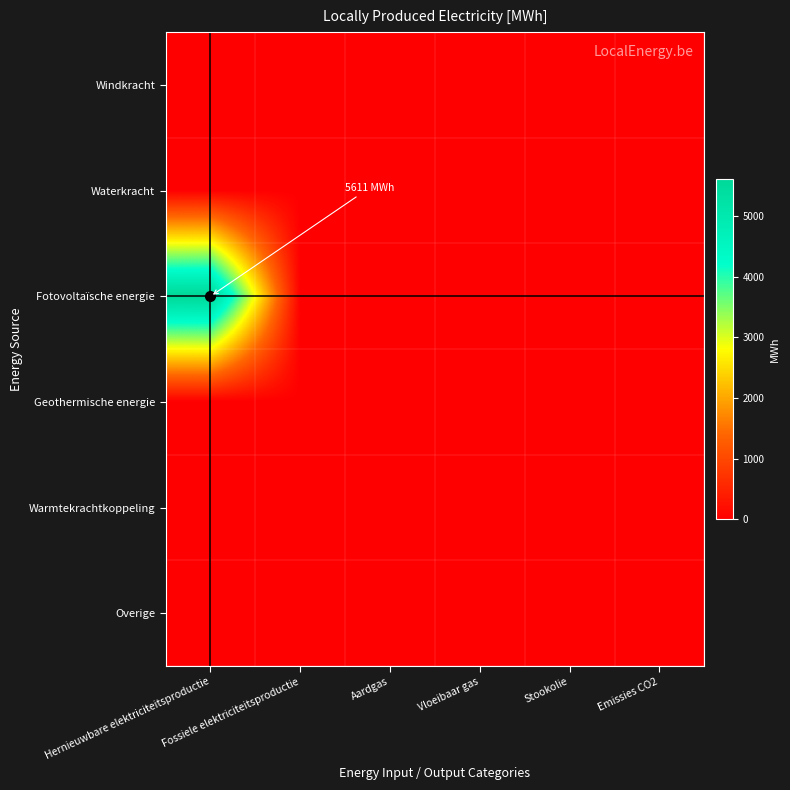

At how many categories does at least one series exceed 5518?

1